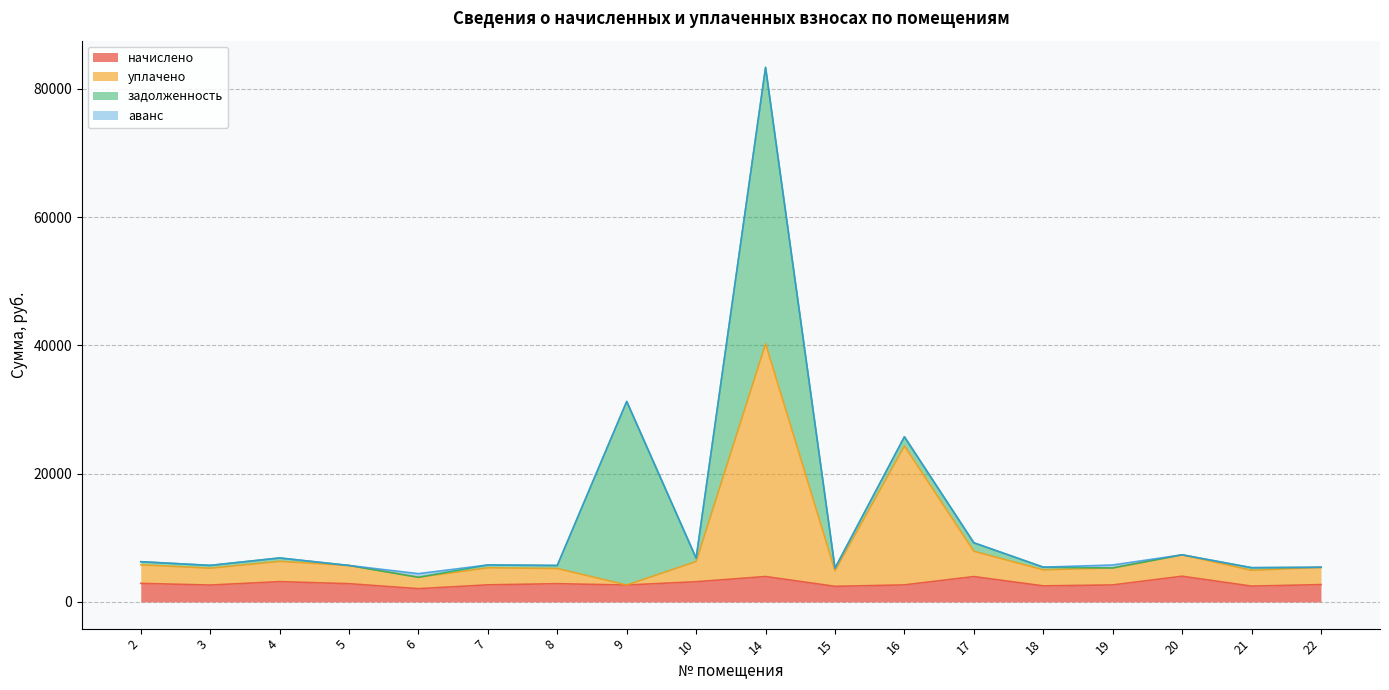

At which category is the sum across all series the highest?

14